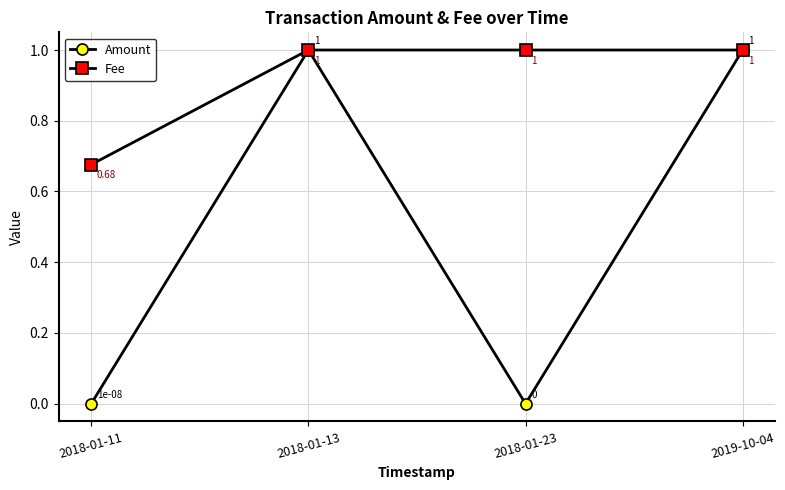

How many series are shown in this chart?

2